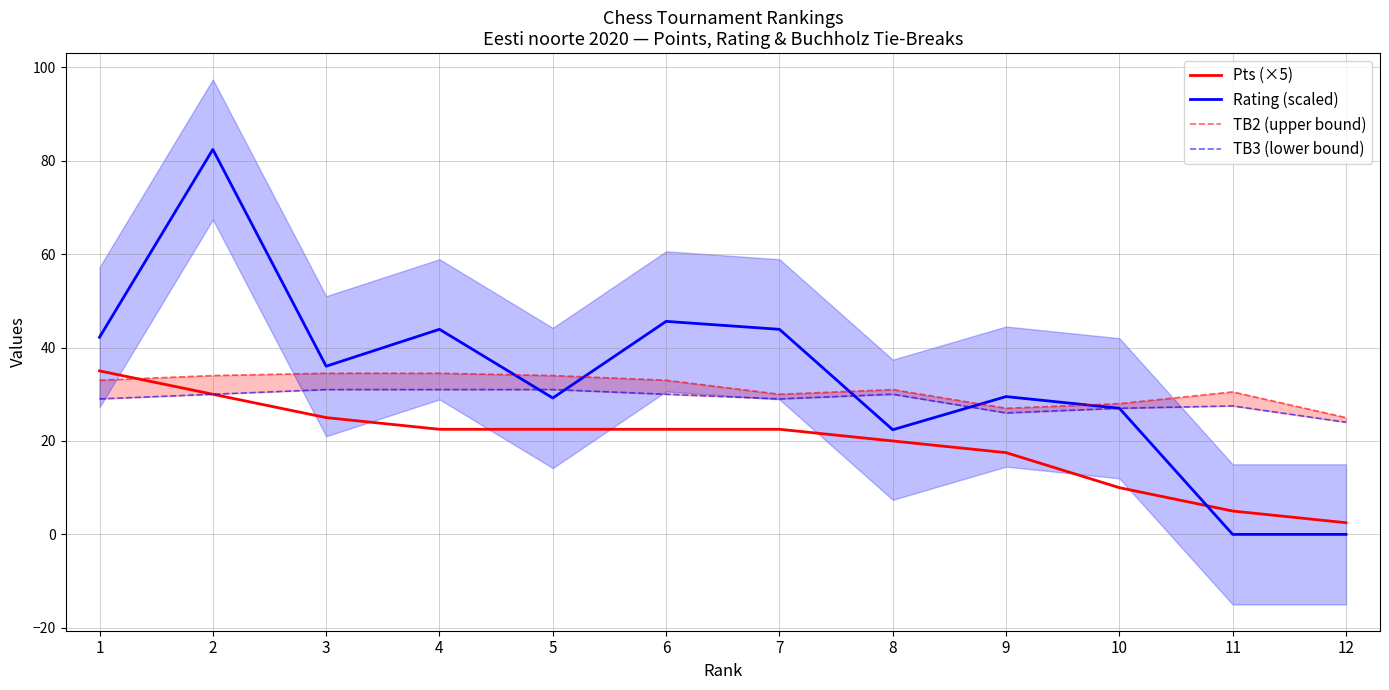

True or false: TB3 (lower bound) and TB2 (upper bound) cross at least once.

False